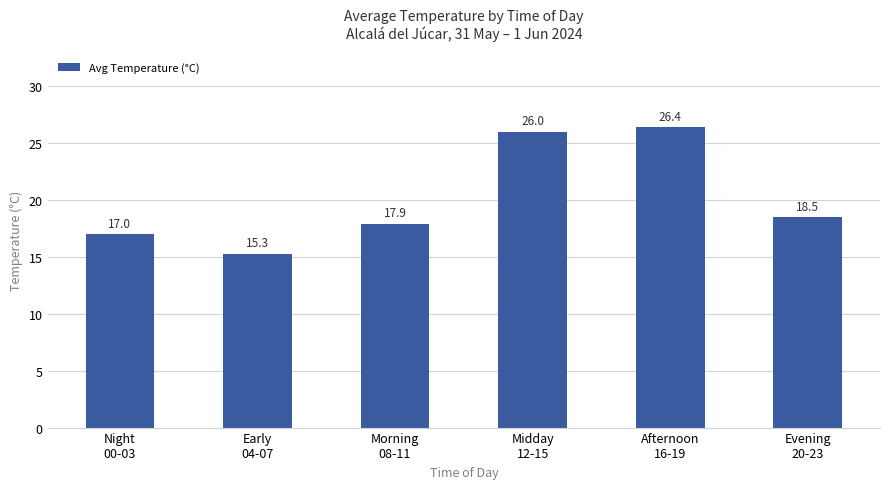

Count the number of categories in the chart.

6